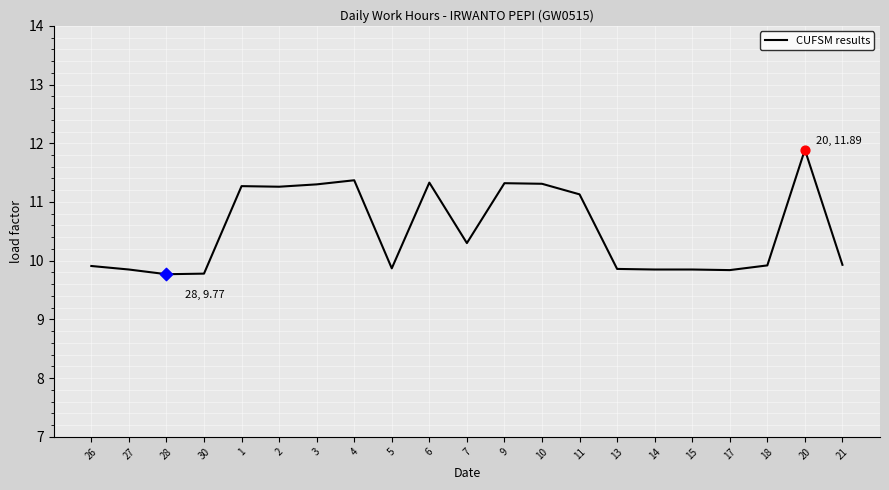

What is the ratio of the value at 15 to the value at 1?

0.9